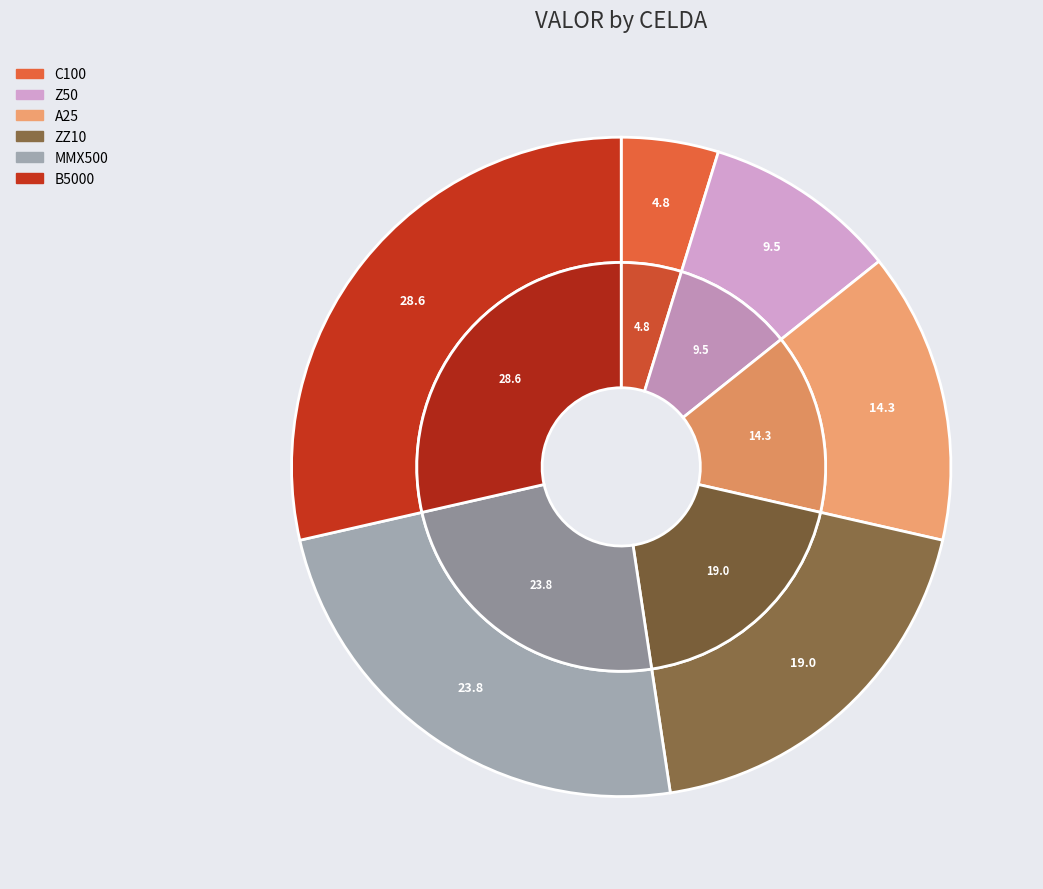

To the nearest percent, what is the average slice percentage?

17%